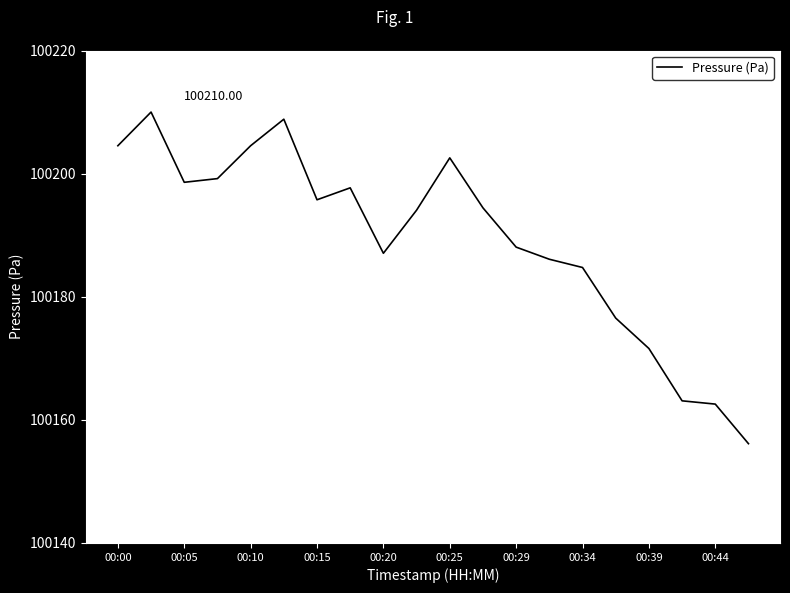

What is the difference between the maximum and minimum values?

53.9